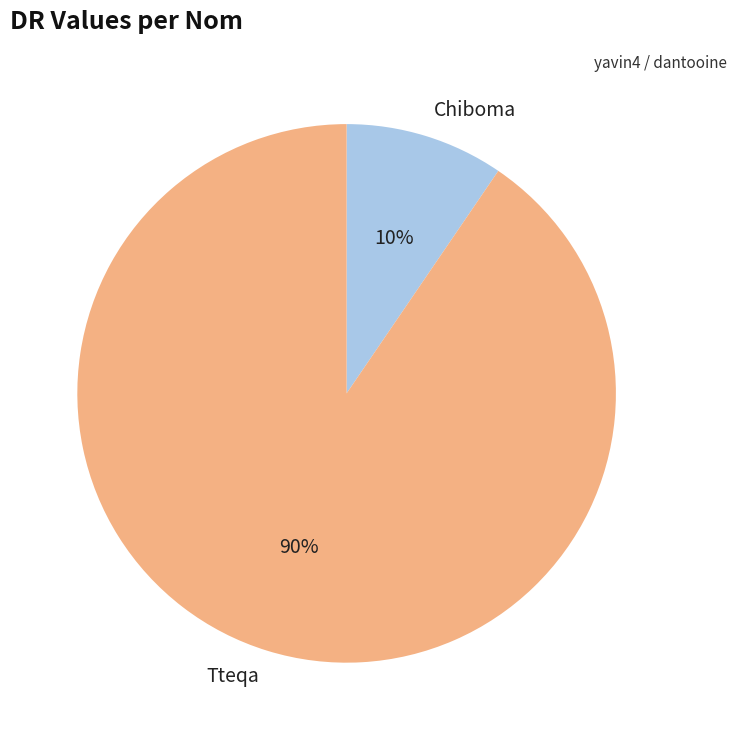

Which slice represents more than half of the pie?

Tteqa